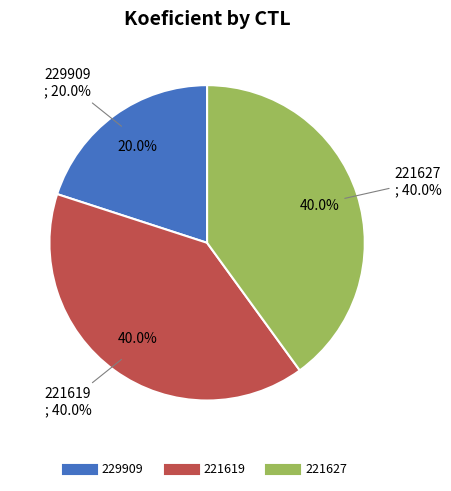

What percentage is the 221627 slice, to the nearest percent?

40%